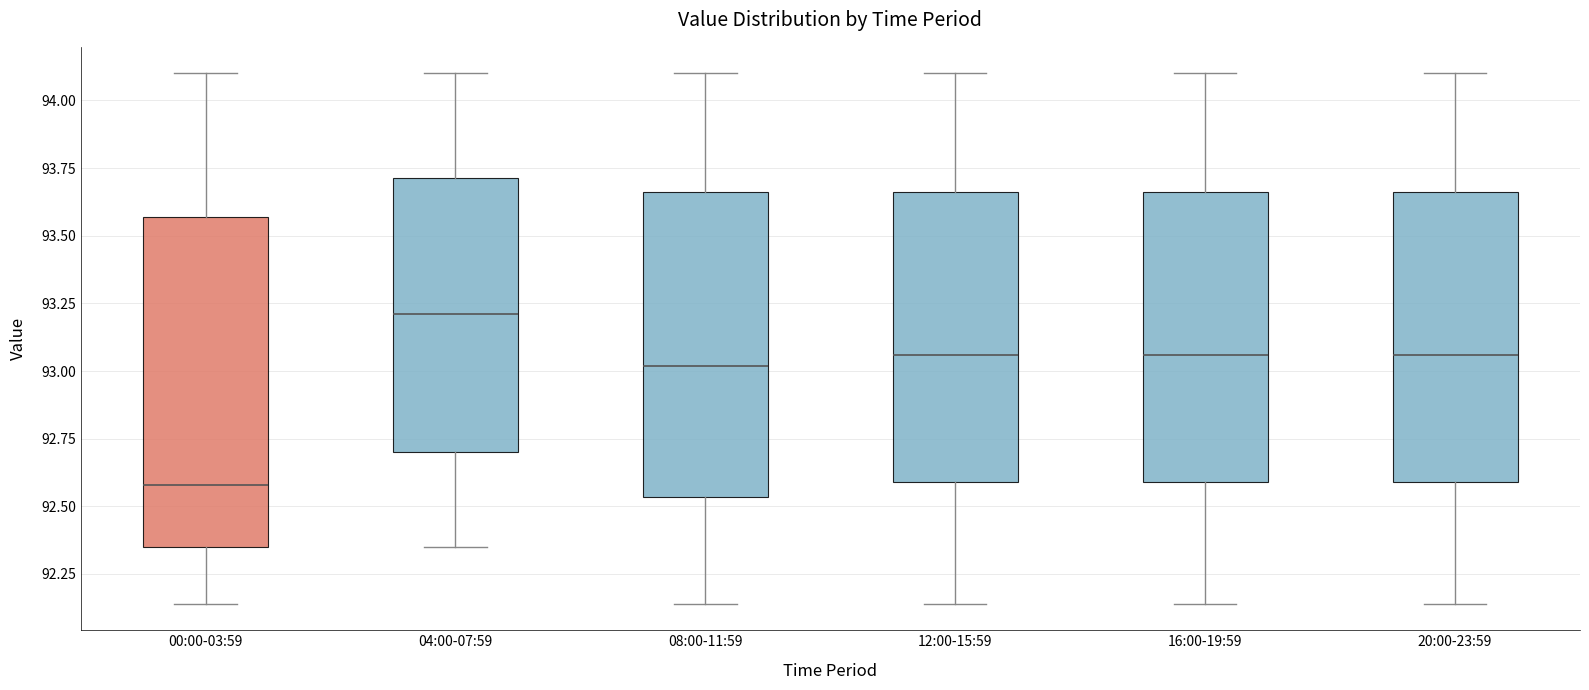

Which box is the tallest, from its lower edge to its upper edge?

00:00-03:59